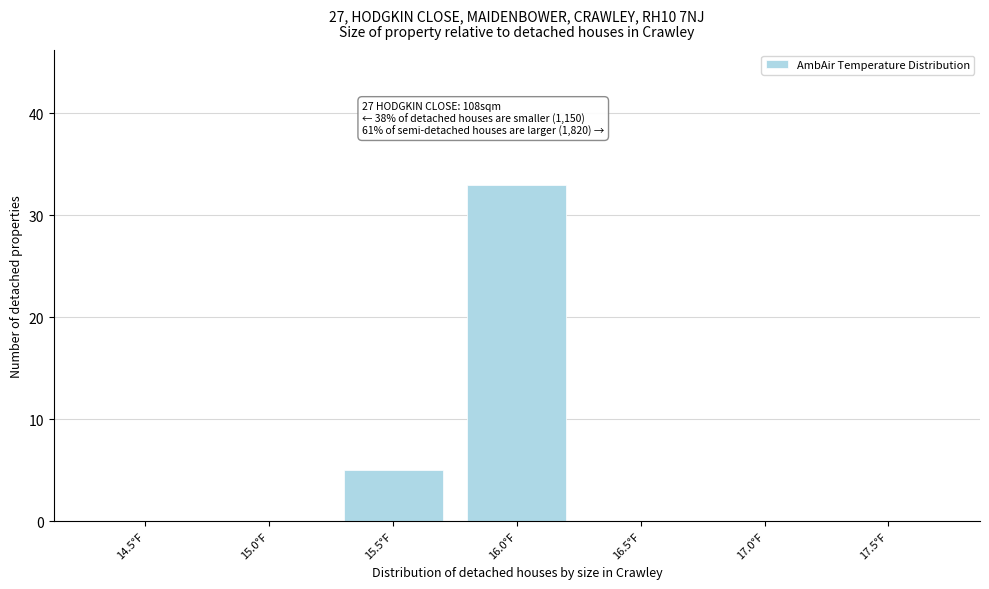

Reading left to right, list all the values displayed in this chart.

14.5°F=0	15.0°F=0	15.5°F=5	16.0°F=33	16.5°F=0	17.0°F=0	17.5°F=0